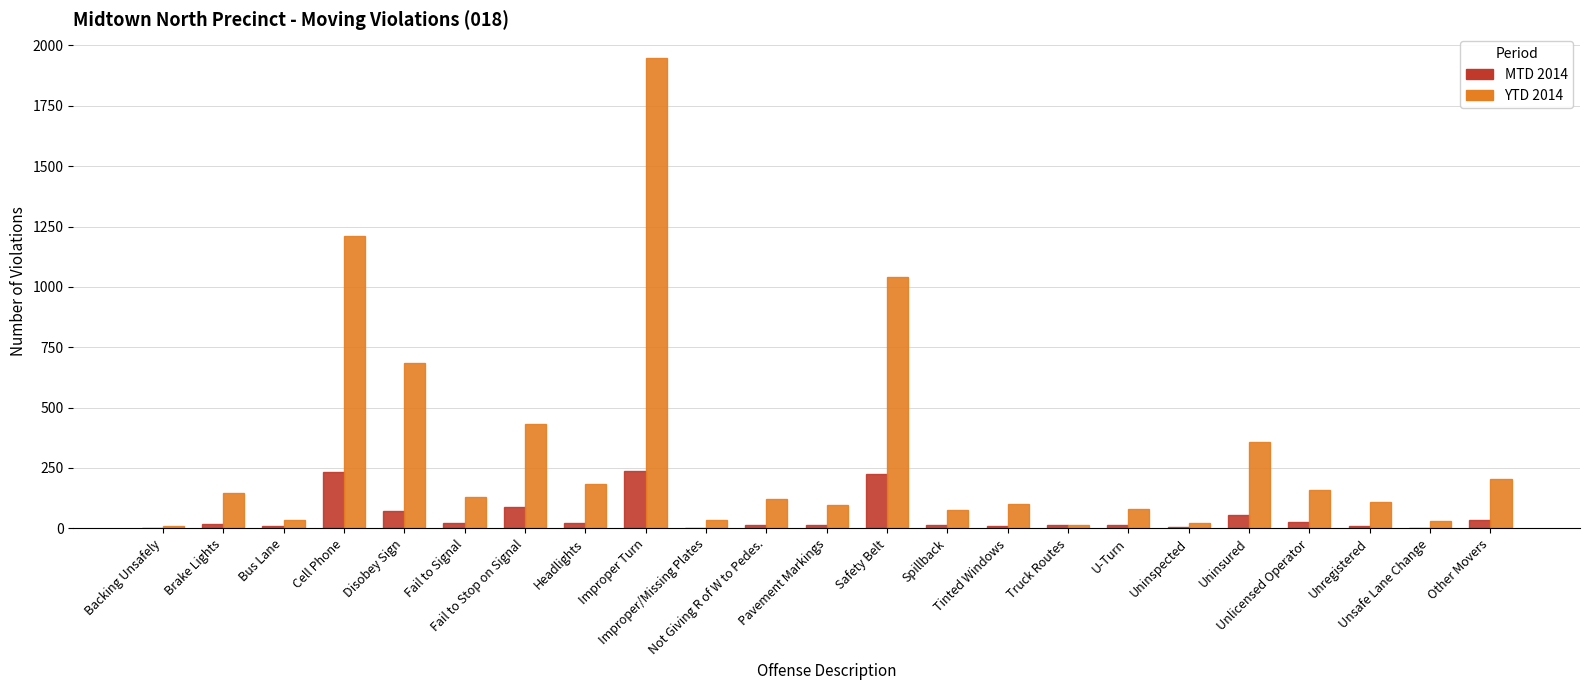

What is the maximum value for YTD 2014?

1949